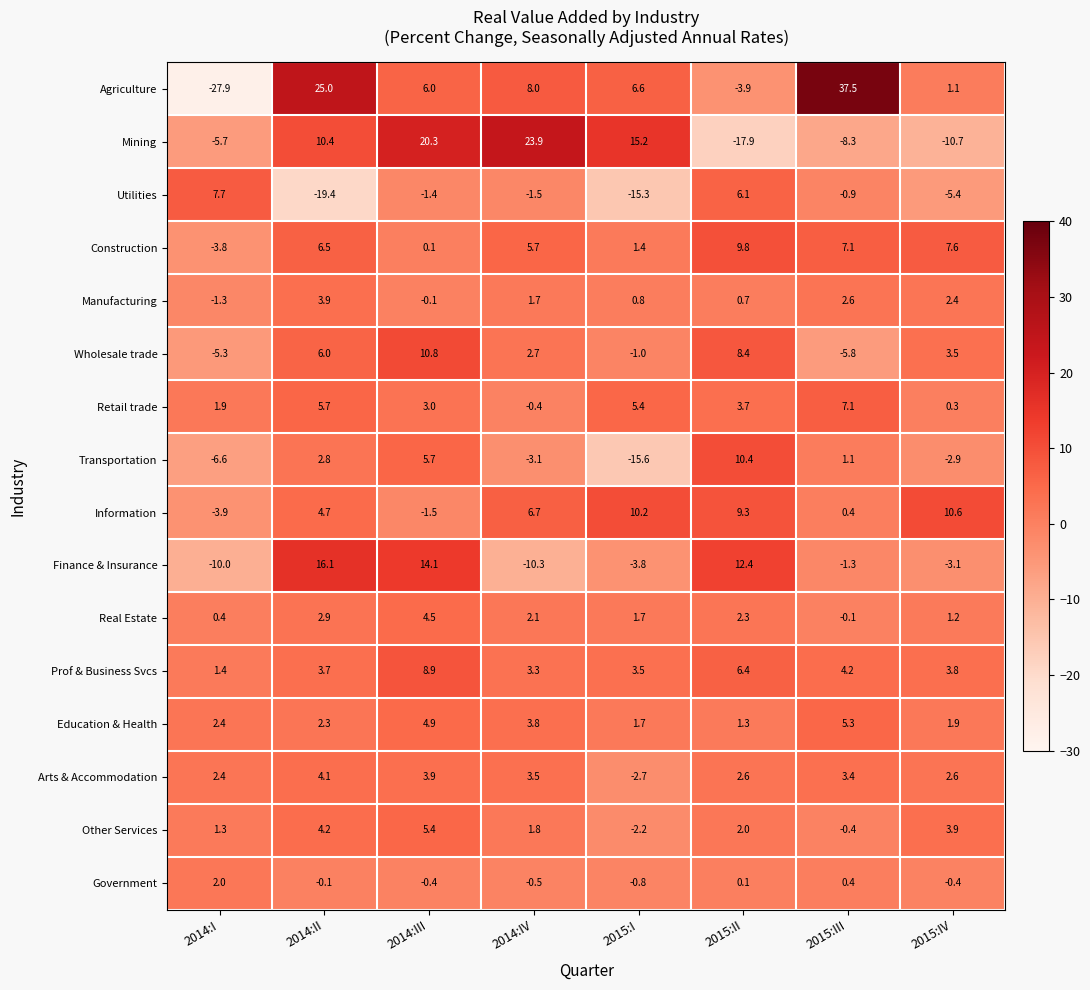

Which series has the largest total across all categories?

Agriculture